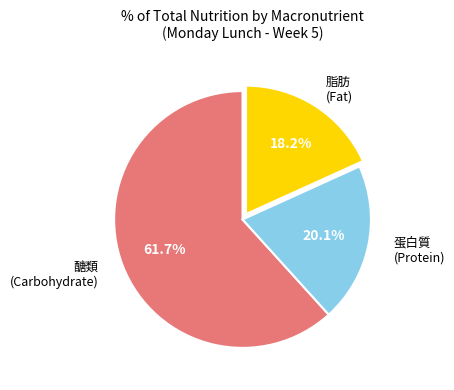

How many slices are in this pie chart?

3